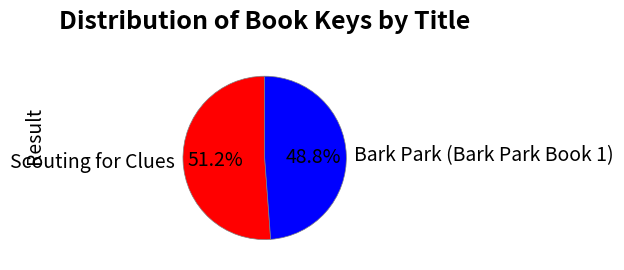

Which slice represents more than half of the pie?

Scouting for Clues